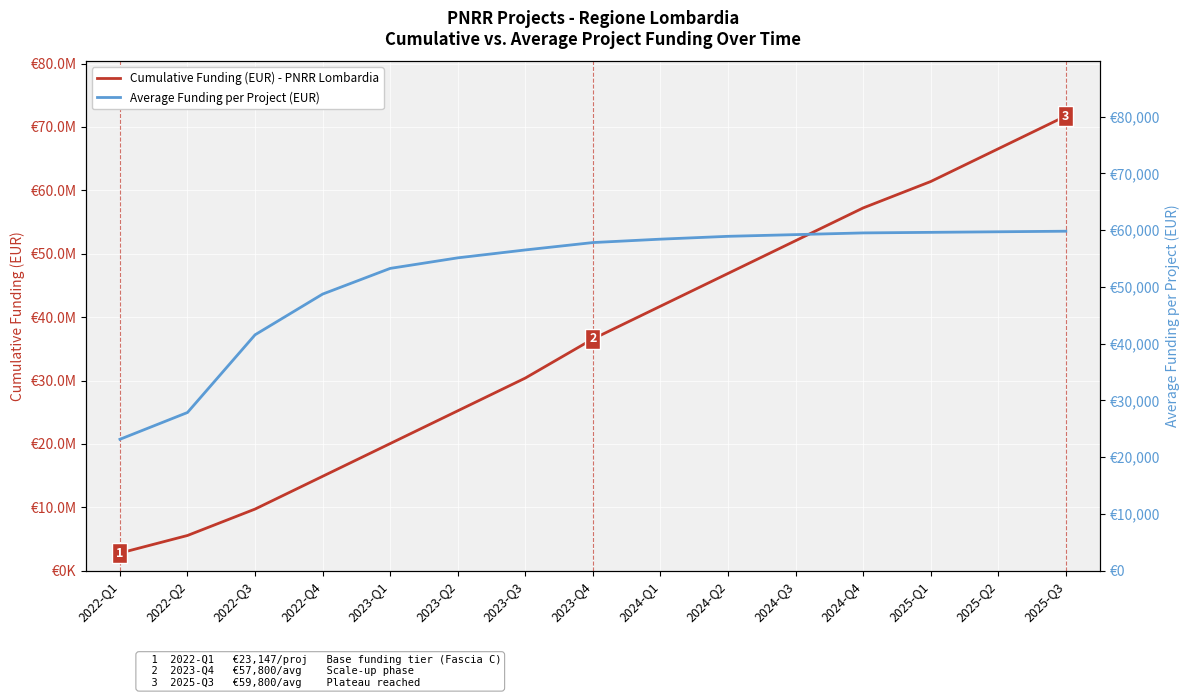

The Average Funding per Project (EUR) series shows 56500.0 at 2023-Q3. True or false?

True